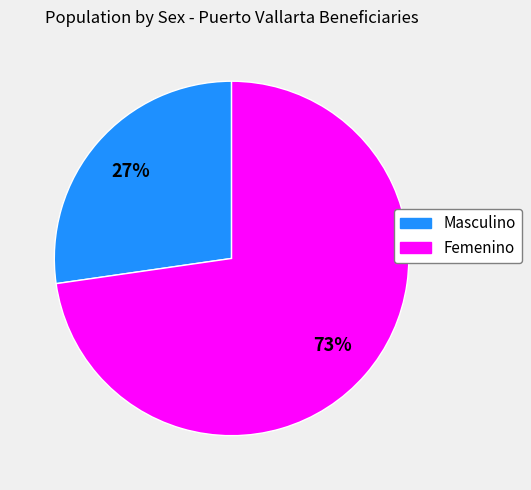

To the nearest percent, what is the average slice percentage?

50%